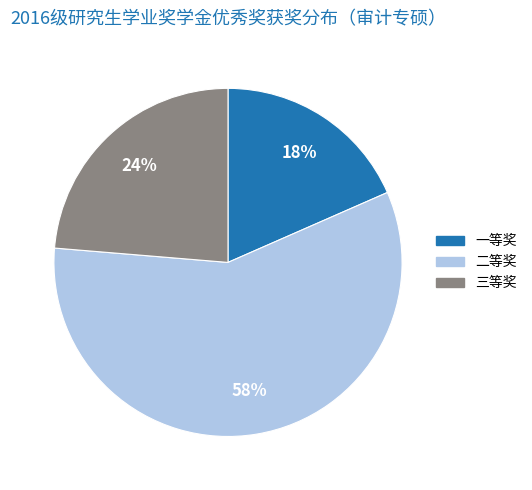

Count the number of slices in the pie.

3